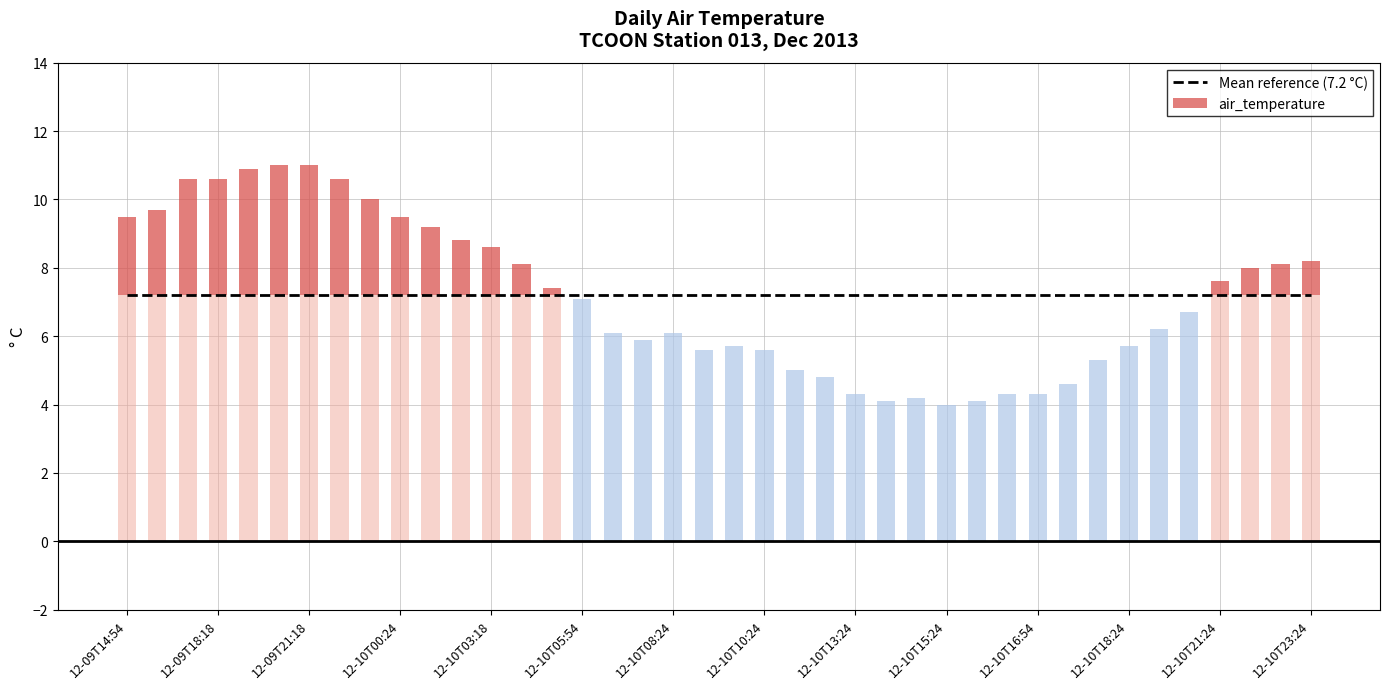

Reading left to right, what are all the values shown in this chart?

2013-12-09T14:54=9.5	2013-12-09T15:18=9.7	2013-12-09T17:18=10.6	2013-12-09T18:18=10.6	2013-12-09T19:24=10.9	2013-12-09T20:24=11.0	2013-12-09T21:18=11.0	2013-12-09T22:24=10.6	2013-12-09T23:24=10.0	2013-12-10T00:24=9.5	2013-12-10T01:24=9.2	2013-12-10T02:24=8.8	2013-12-10T03:18=8.6	2013-12-10T04:24=8.1	2013-12-10T05:24=7.4	2013-12-10T05:54=7.1	2013-12-10T06:54=6.1	2013-12-10T07:54=5.9	2013-12-10T08:24=6.1	2013-12-10T09:18=5.6	2013-12-10T09:54=5.7	2013-12-10T10:24=5.6	2013-12-10T11:24=5.0	2013-12-10T12:24=4.8	2013-12-10T13:24=4.3	2013-12-10T13:54=4.1	2013-12-10T14:24=4.2	2013-12-10T15:24=4.0	2013-12-10T15:54=4.1	2013-12-10T16:24=4.3	2013-12-10T16:54=4.3	2013-12-10T17:24=4.6	2013-12-10T17:54=5.3	2013-12-10T18:24=5.7	2013-12-10T19:24=6.2	2013-12-10T19:54=6.7	2013-12-10T21:24=7.6	2013-12-10T22:24=8.0	2013-12-10T22:54=8.1	2013-12-10T23:24=8.2